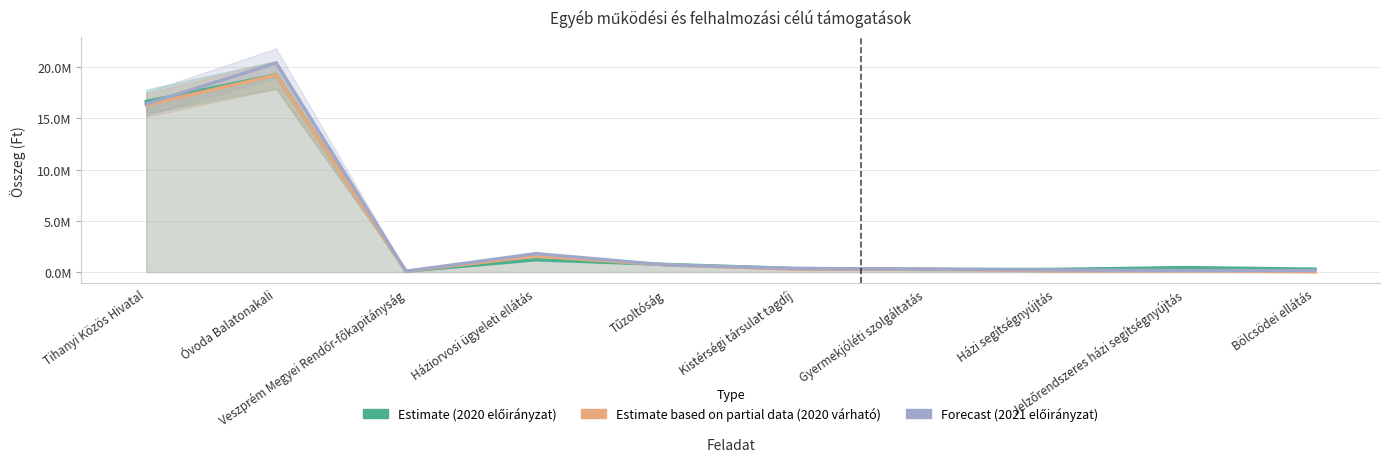

Reading left to right, what are all the values shown in this chart?

2020. évi előirányzat (Estimate): 16640850	19239000	80000	1200000	745000	350000	250000	260000	440000	288000
2020. évi várható (Partial): 16297175	19222348	69474	1562430	696822	267167	268792	116901	120000	20000
2021. évi előirányzat (Forecast): 16399643	20390000	80000	1800000	700000	350000	300000	200000	150000	150000